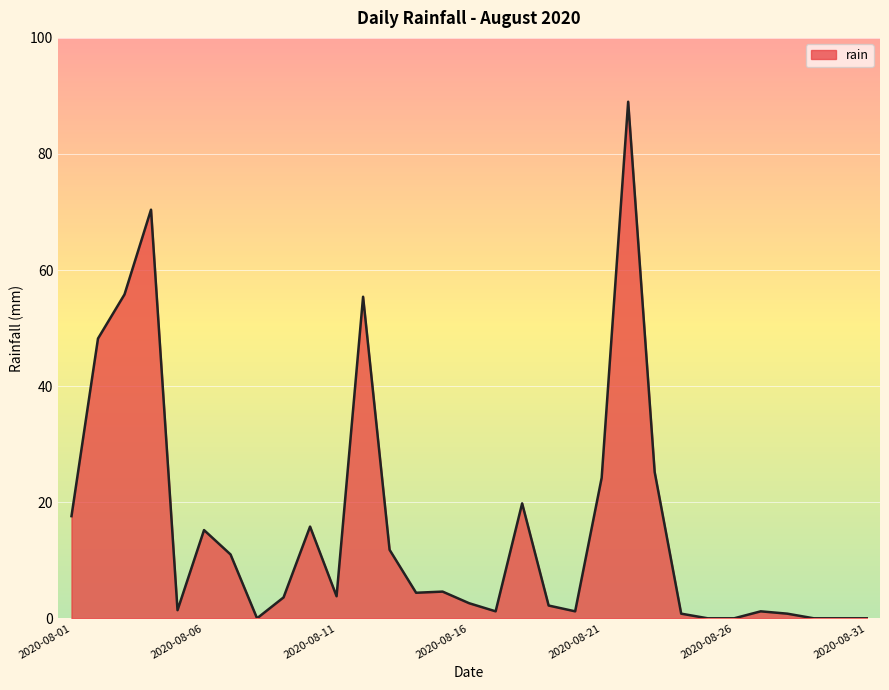

What is the greatest value displayed?

89.0